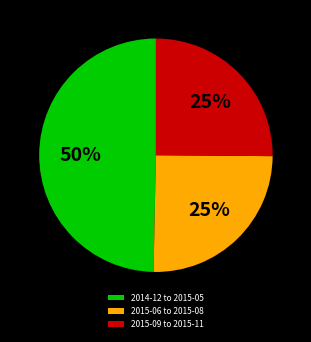

Combined, do 2015-09 to 2015-11 and 2014-12 to 2015-05 account for over 50%?

Yes